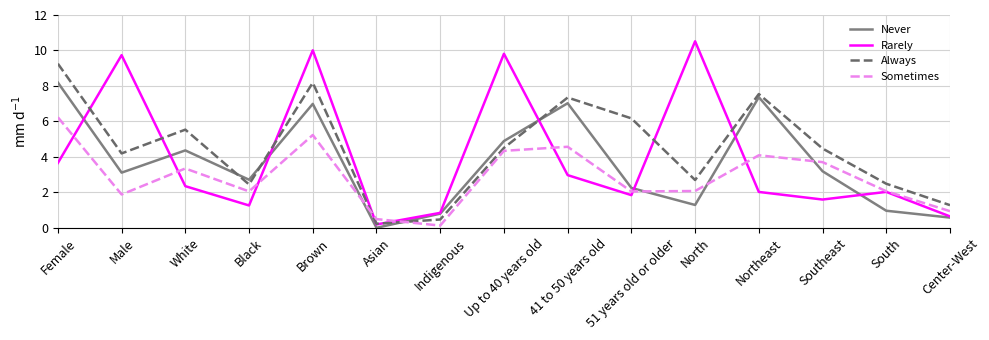

What position from the right is South?

2